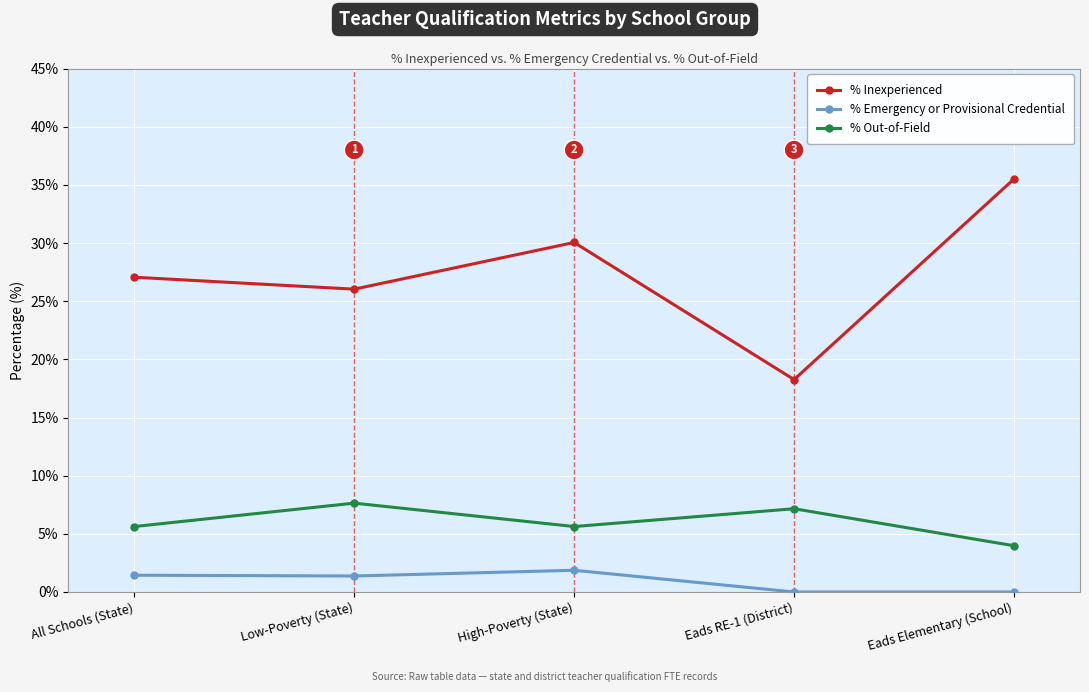

Rank the series at High-Poverty (State) from highest to lowest value.

% Inexperienced, % Out-of-Field, % Emergency or Provisional Credential